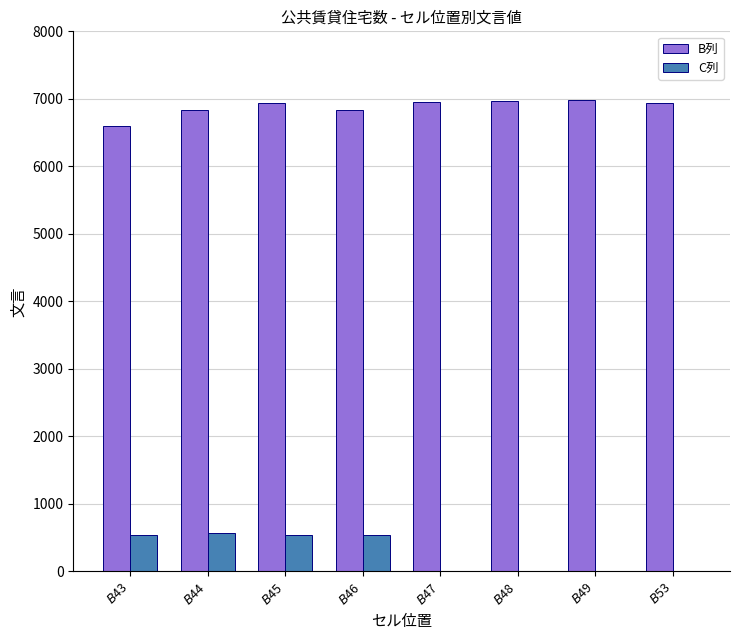

Is it true that B列 equals 10475 at $B$47?

False